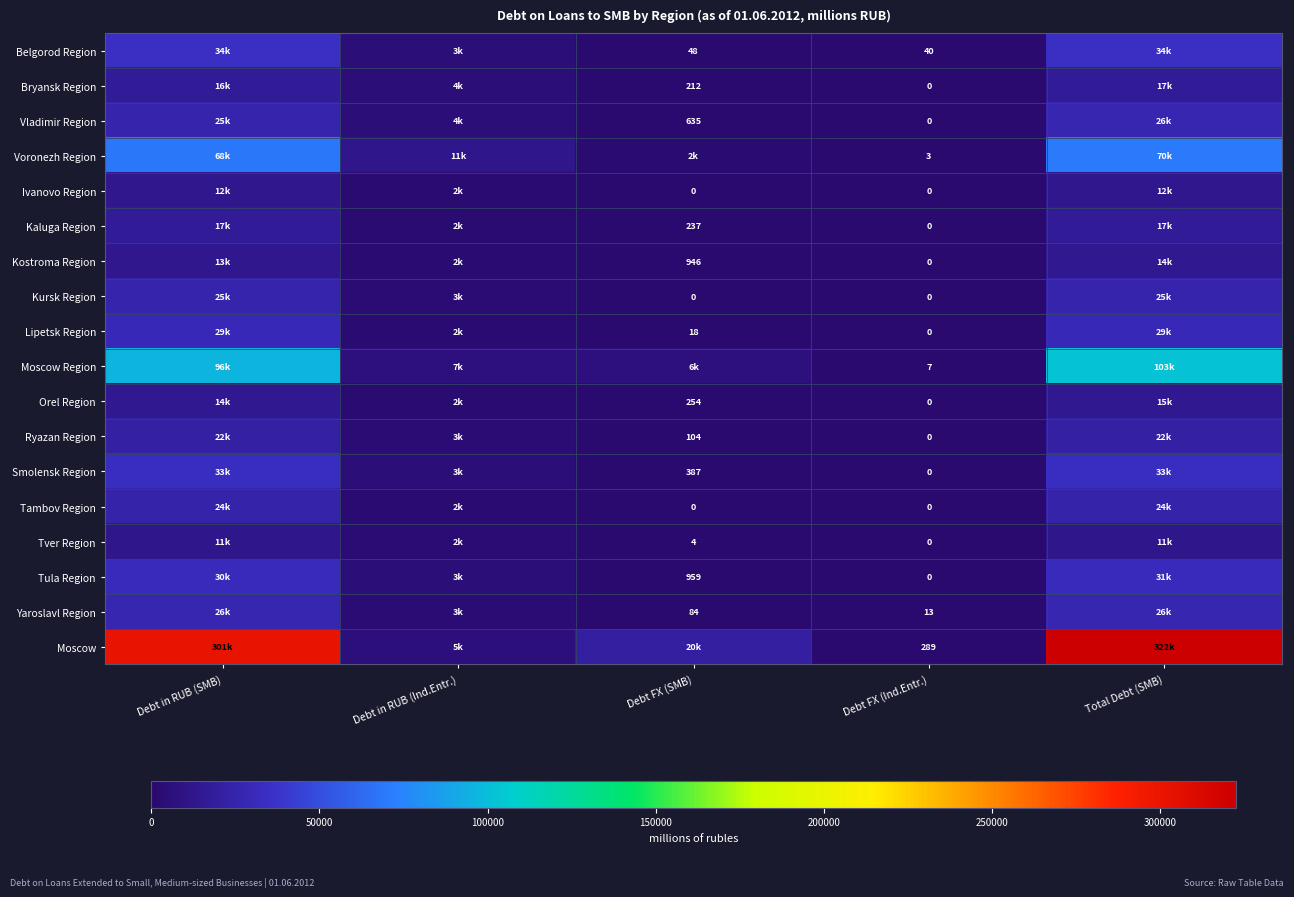

The Moscow Region series shows 7 at Debt FX (Ind.Entr.). True or false?

True